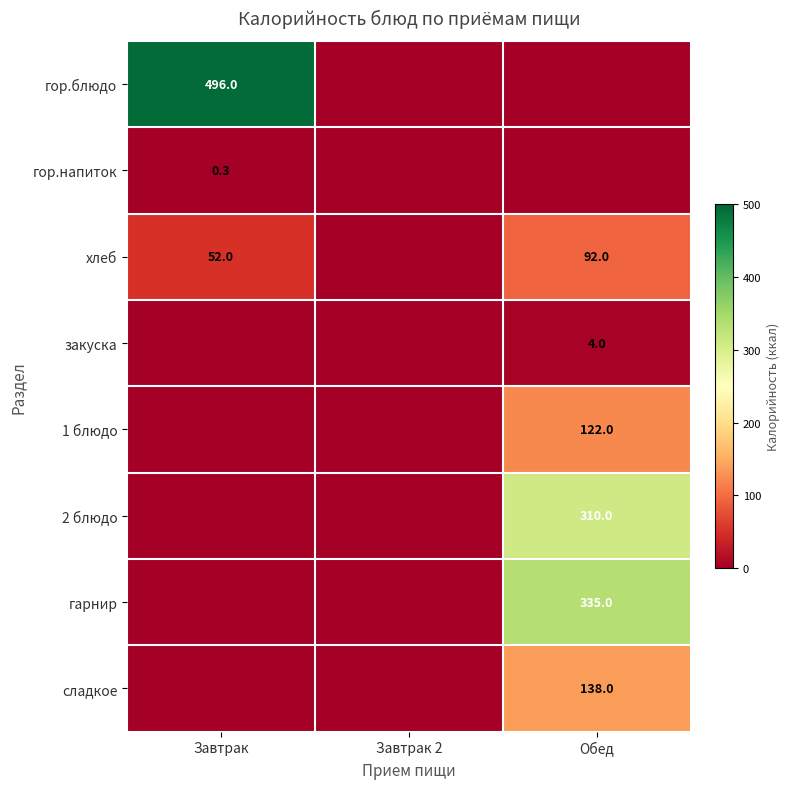

True or false: хлеб has a value of 58.8 at Обед.

False